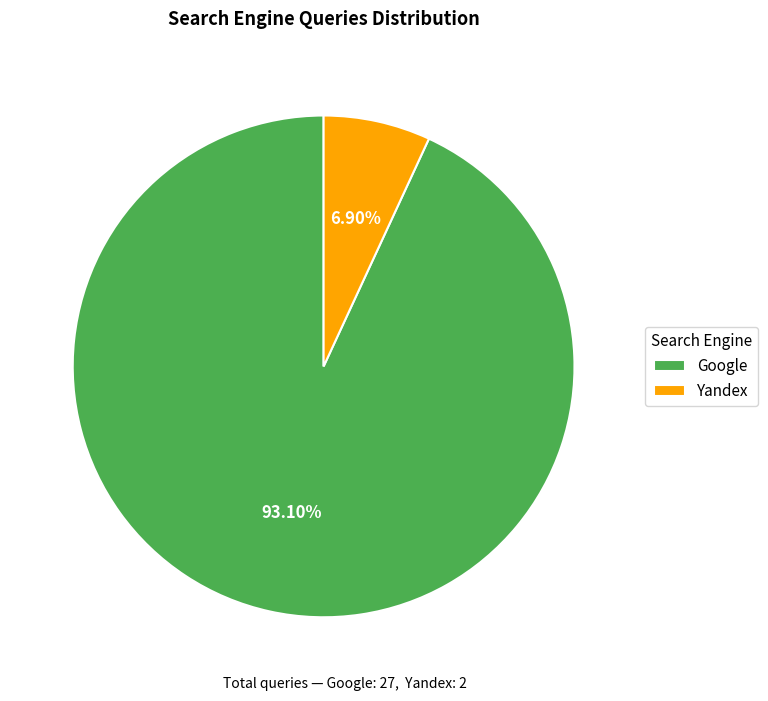

Which category has the biggest portion of the pie?

Google